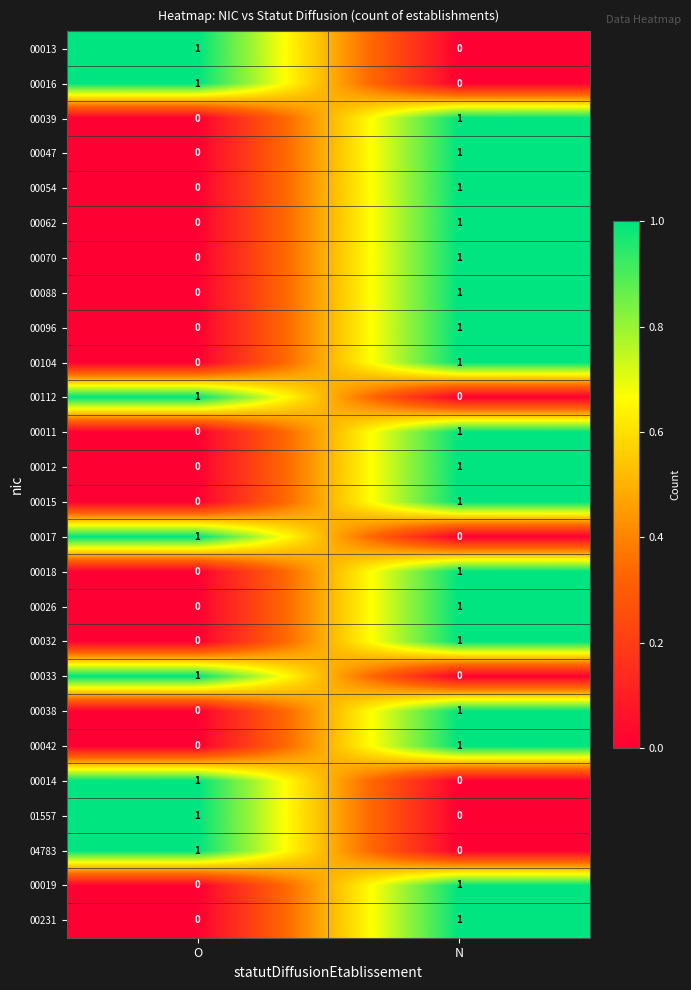

Is it true that 00013 equals 0 at O?

False